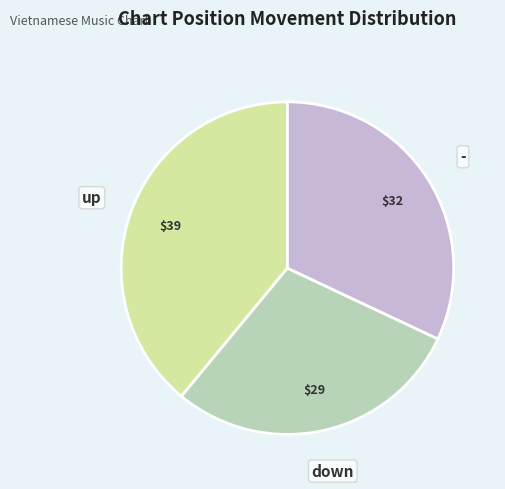

Does down account for over 50% of the chart?

No